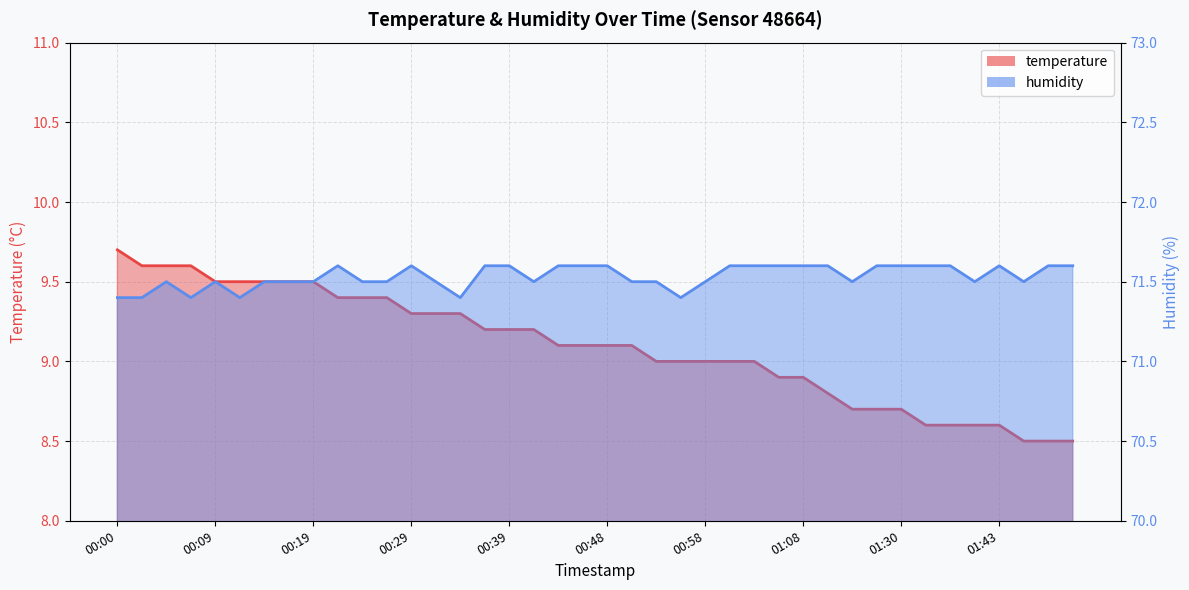

Which has a higher value, 01:27 or 00:31?

00:31